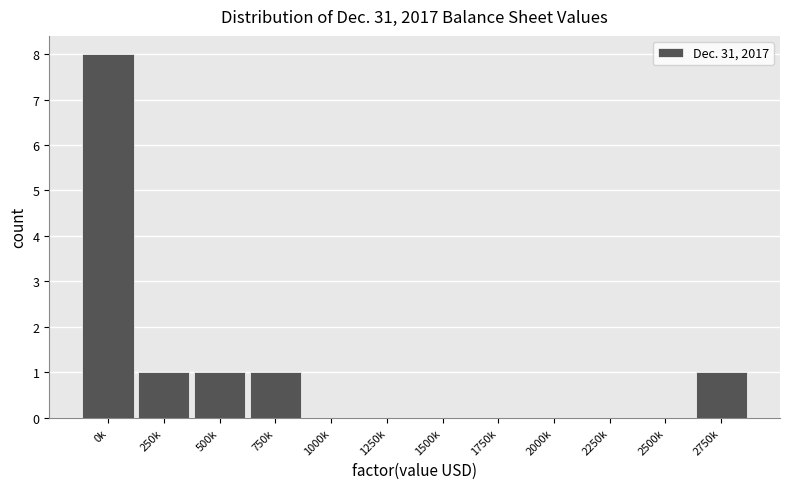

Reading left to right, what are all the values shown in this chart?

0k=8	250k=1	500k=1	750k=1	1000k=0	1250k=0	1500k=0	1750k=0	2000k=0	2250k=0	2500k=0	2750k=1